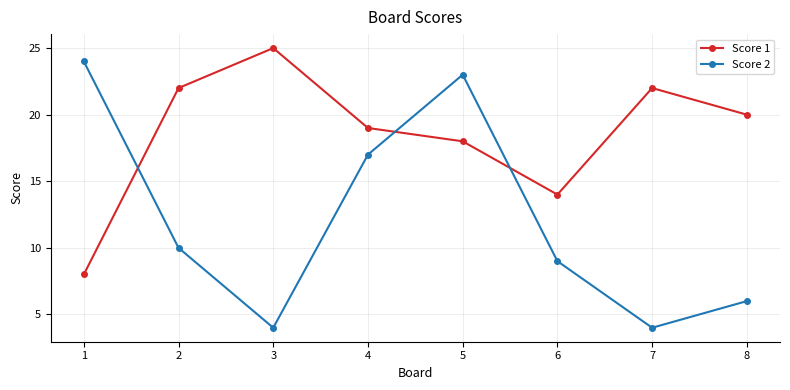

What is the value of the Score 1 point at the 8th from the left?

20